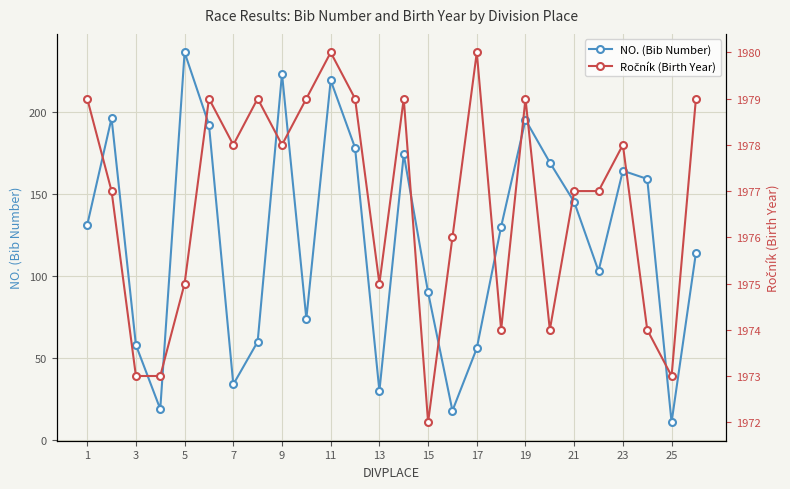

Is it true that NO. (Bib Number) equals 19 at 25?

False